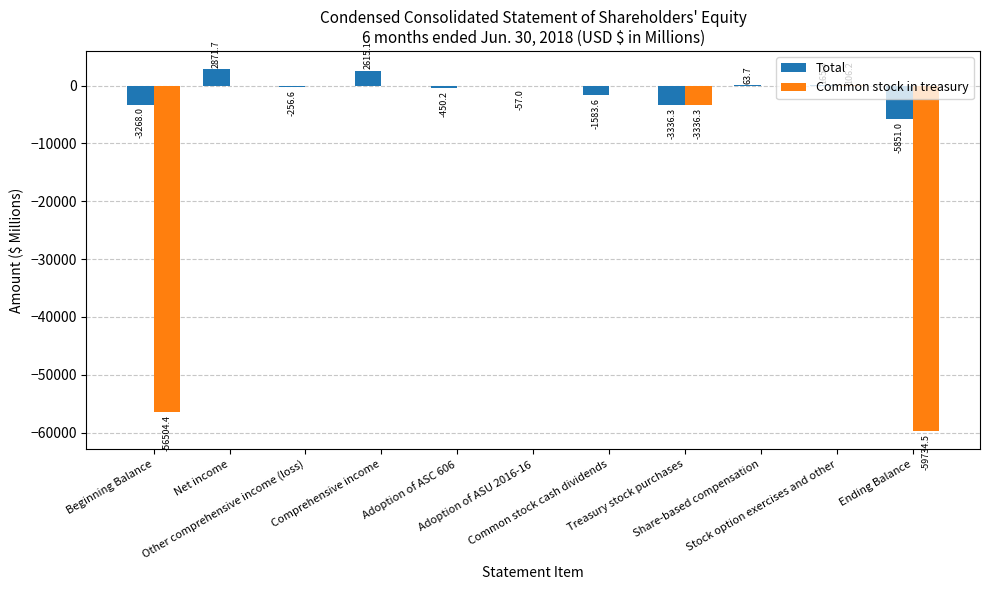

How many groups of bars are there?

11